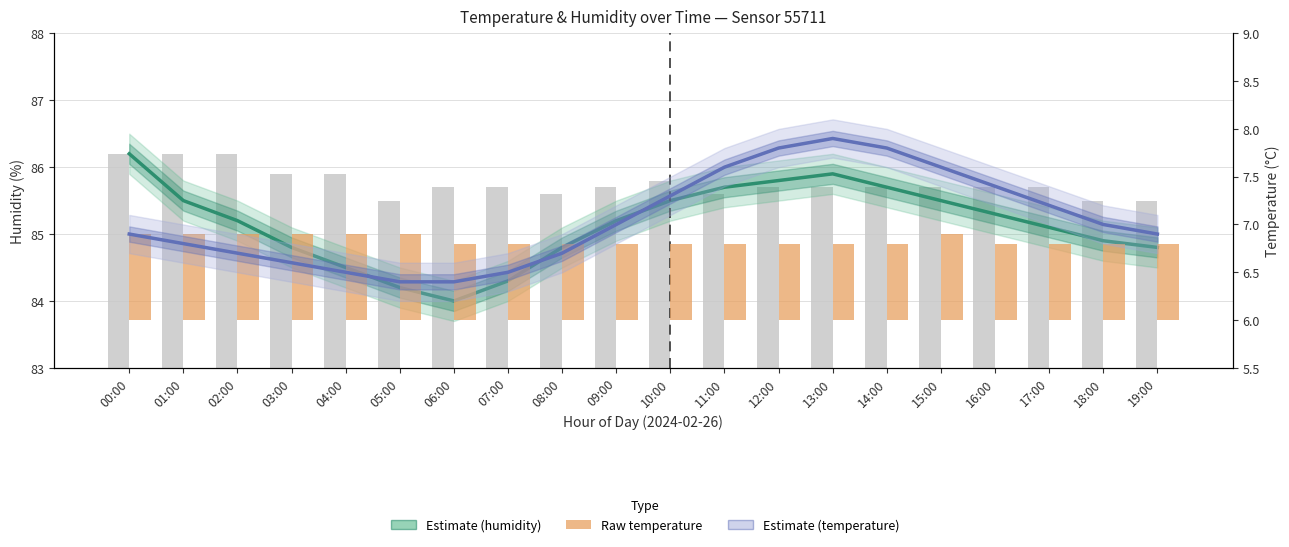

Which series has the largest total across all categories?

Estimate (humidity)